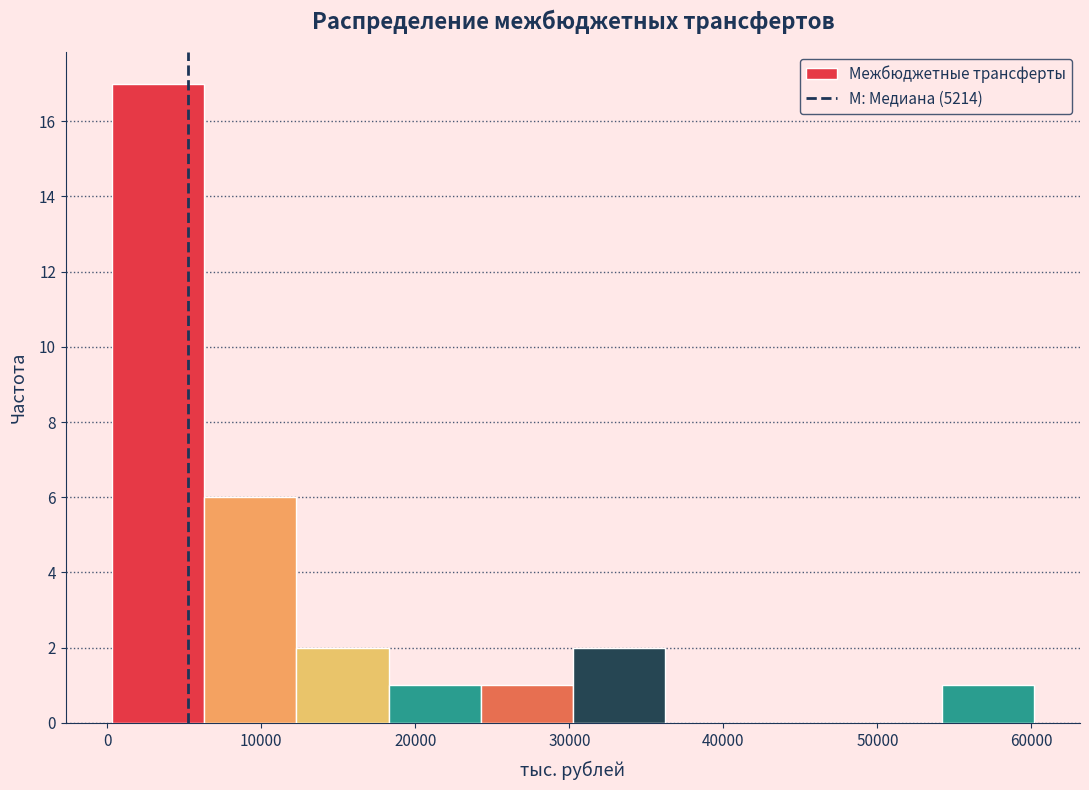

How tall is the bar that spans 6000 to 12000 on the x-axis? Neither the bar edges nor the heights are printed on the chart, so give them approximately, as read against the axes.

6